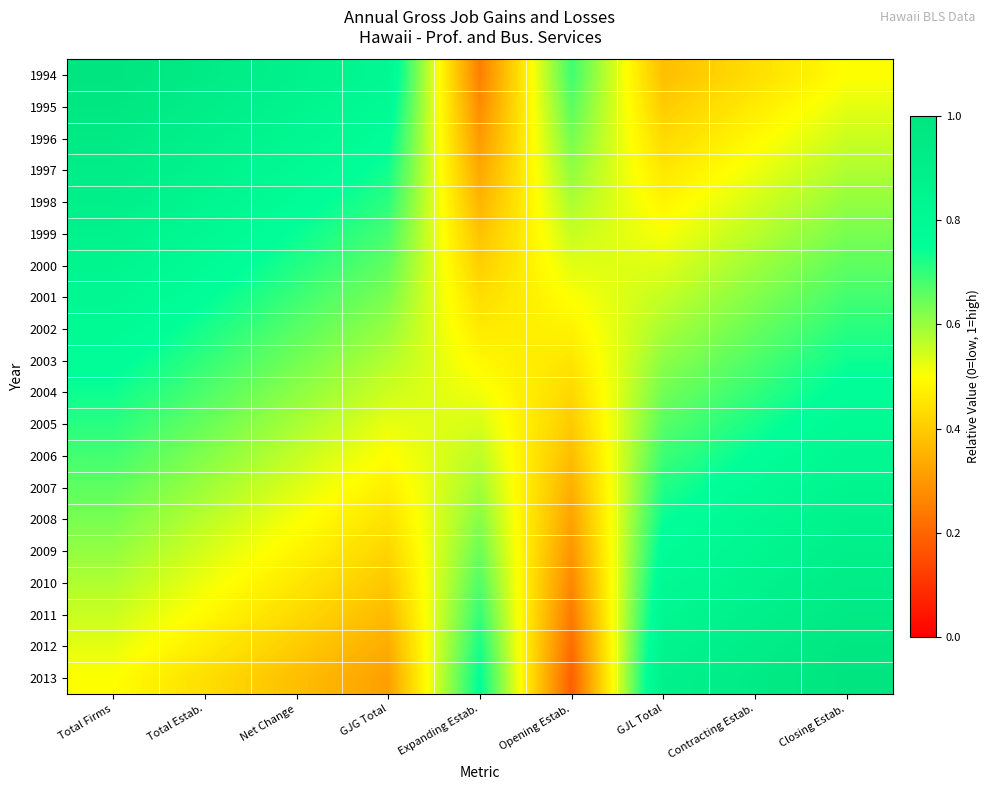

What is the minimum value shown in the chart?

0.2